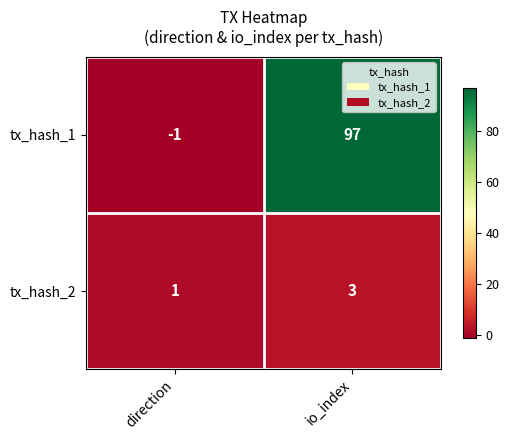

Rank the series by their average value, from highest to lowest.

tx_hash_1, tx_hash_2